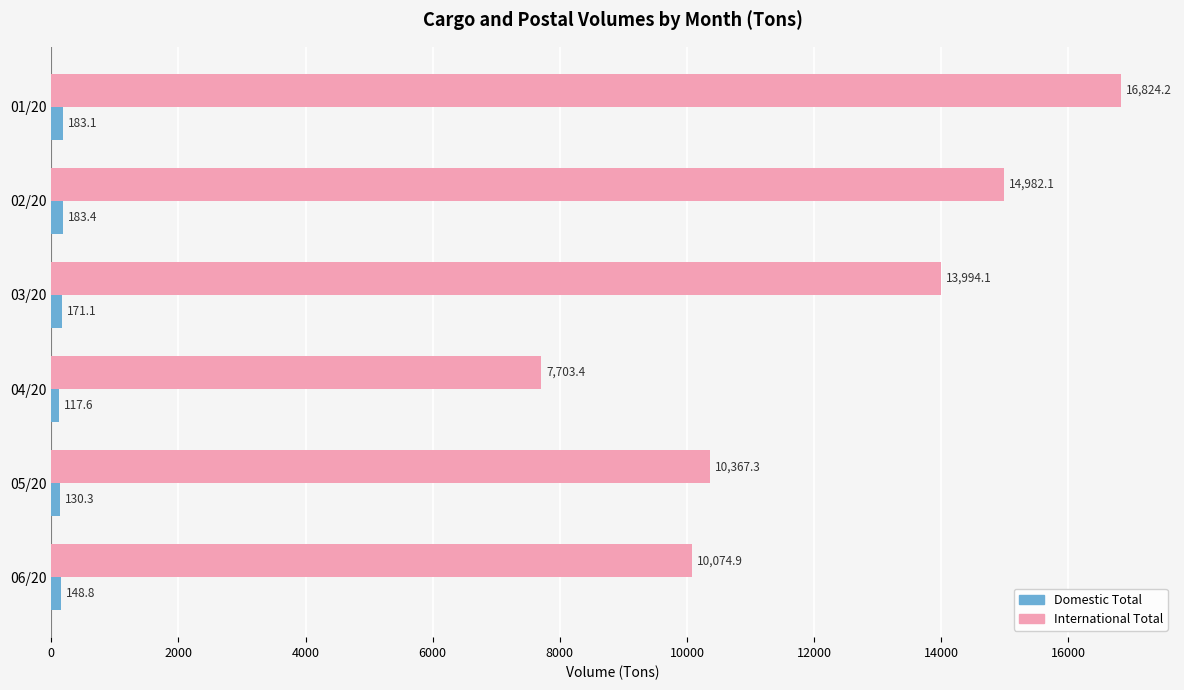

The value of International Total at 02/20 is 4428.1. True or false?

False